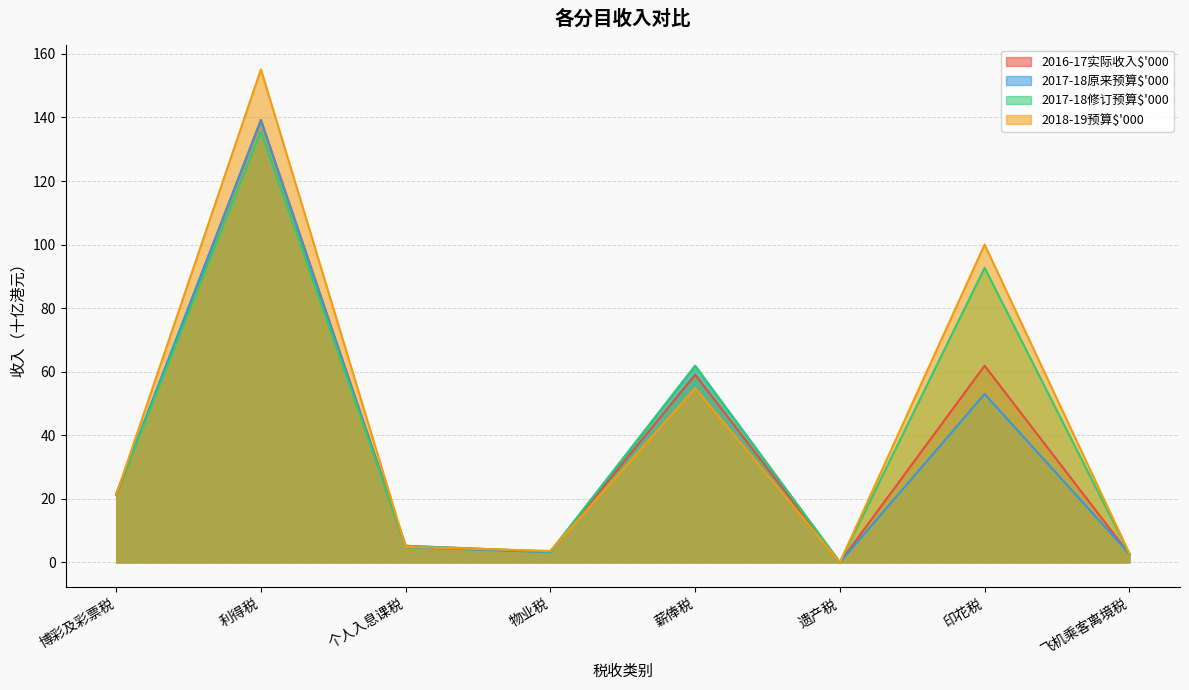

Is the value of 2017-18修订预算$'000 at 遗产税 greater than the value of 2018-19预算$'000 at 遗产税?

No